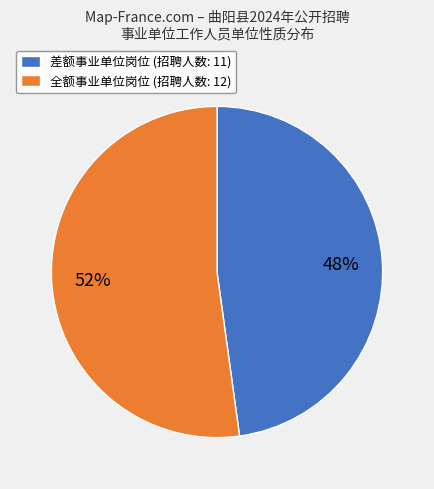

To the nearest percent, what portion does 差额事业单位岗位 (招聘人数: 11) represent?

48%